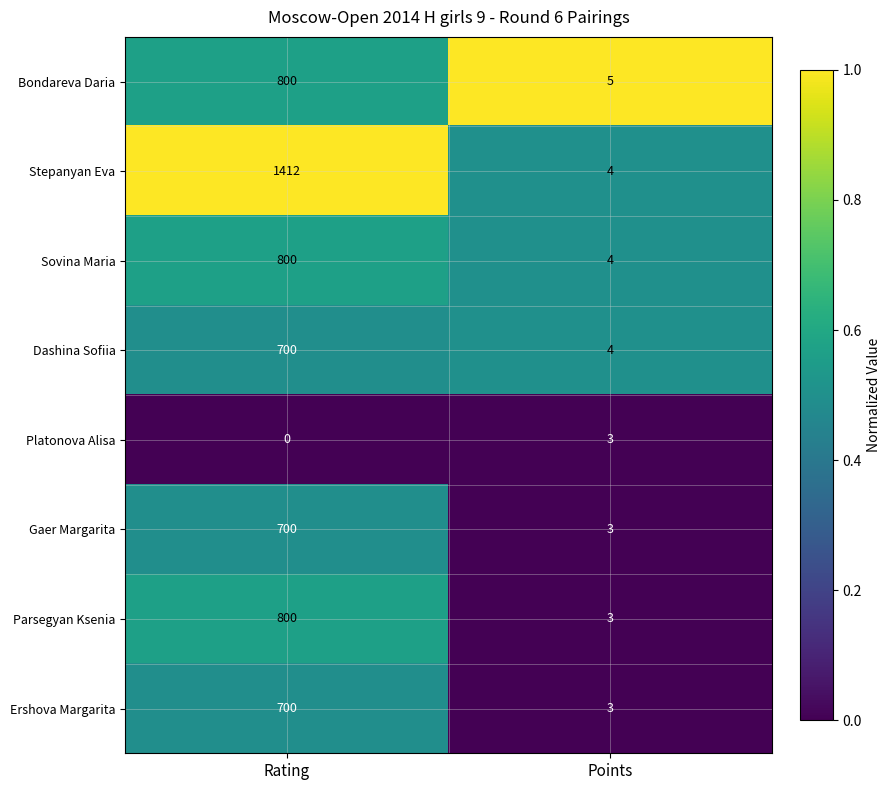

Which series has the largest total across all categories?

Stepanyan Eva